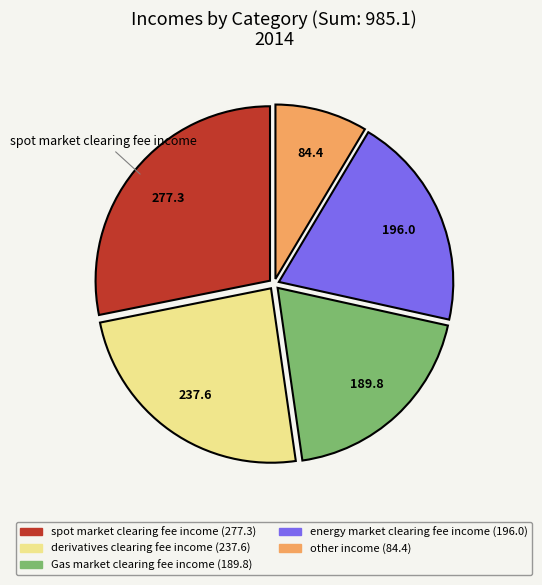

Which has a higher value, Gas market clearing fee income or energy market clearing fee income?

energy market clearing fee income